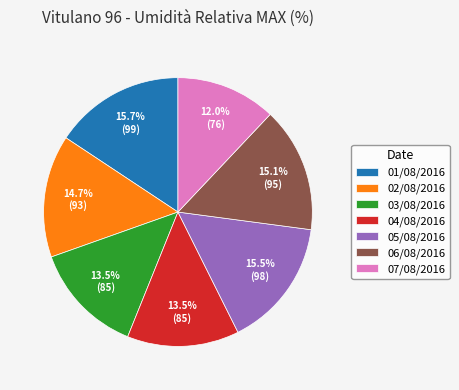

Is the sum of 04/08/2016 and 07/08/2016 greater than half?

No